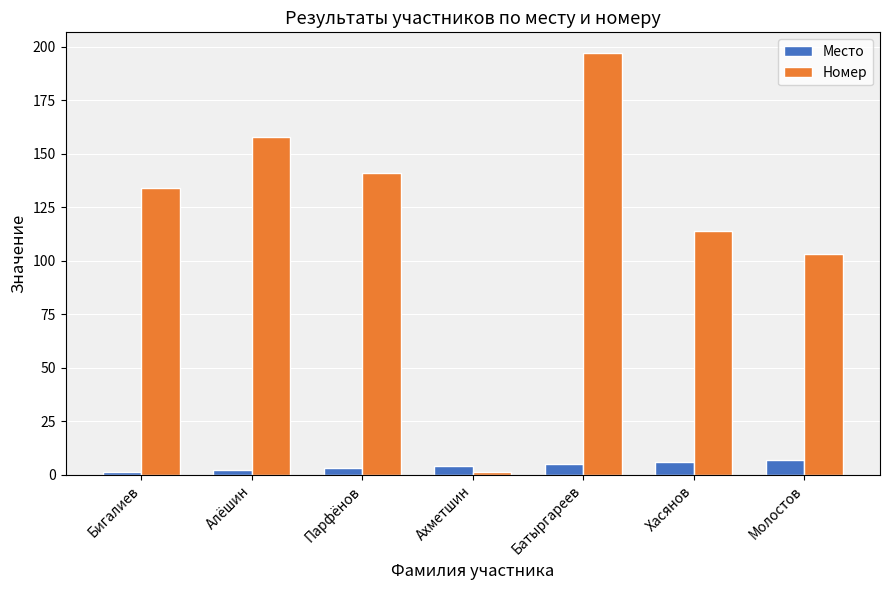

Which category has the lowest value in the Номер series?

Ахметшин